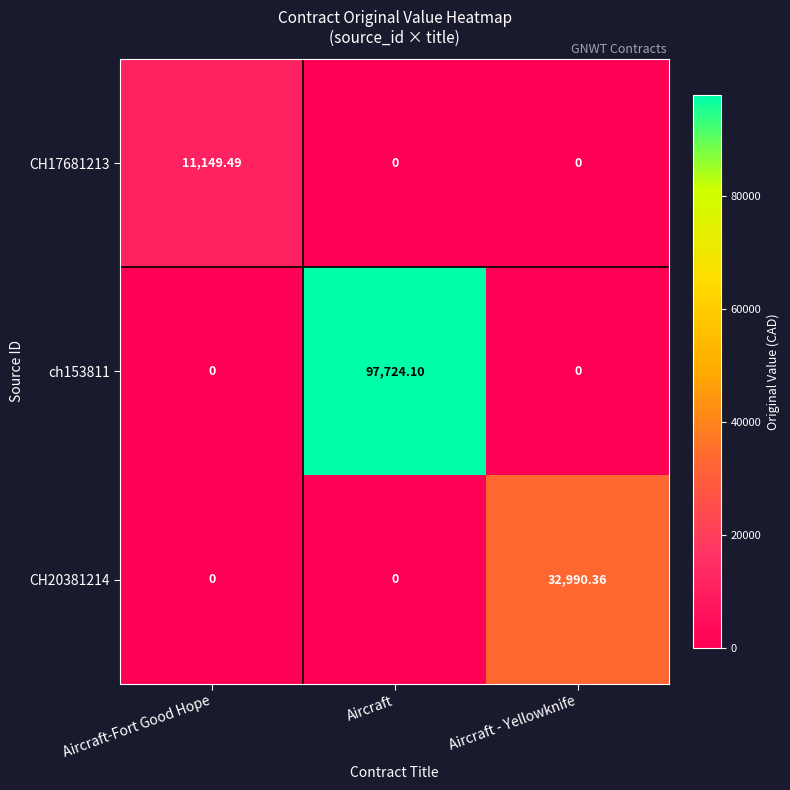

At which label does CH20381214 reach its peak?

Aircraft - Yellowknife